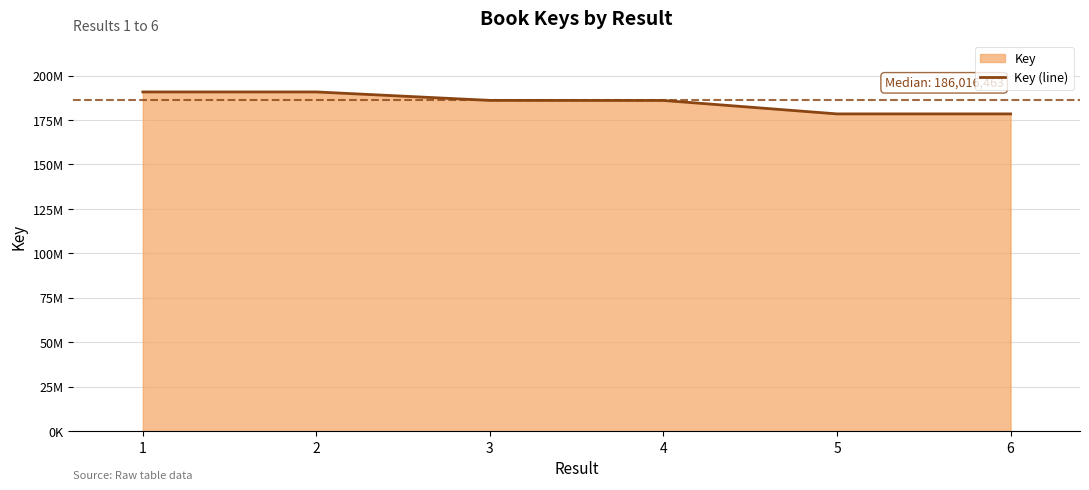

How many series are shown in this chart?

1